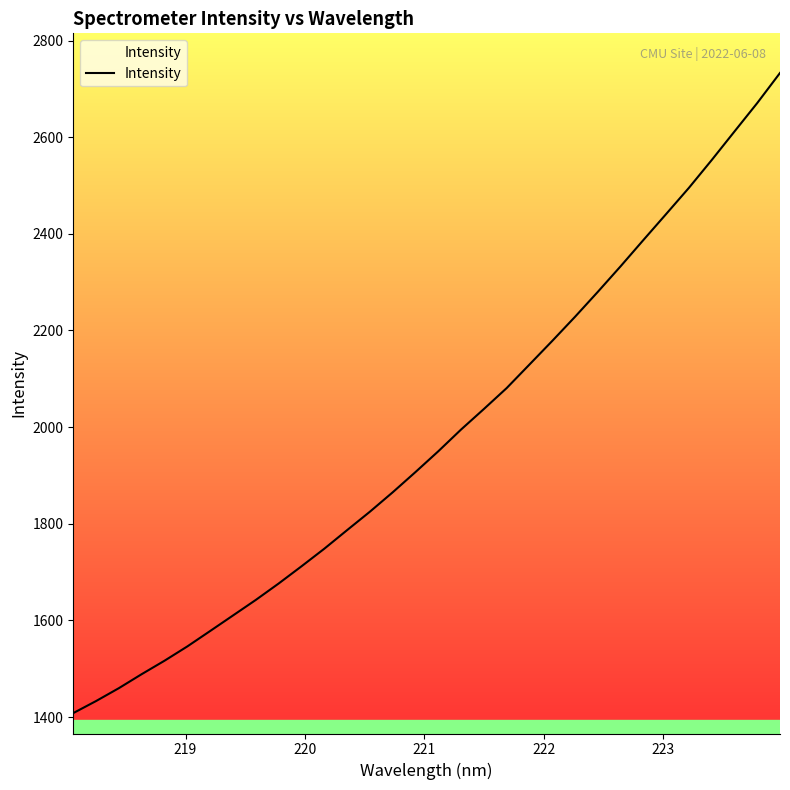

What is the smallest value displayed?

1408.1